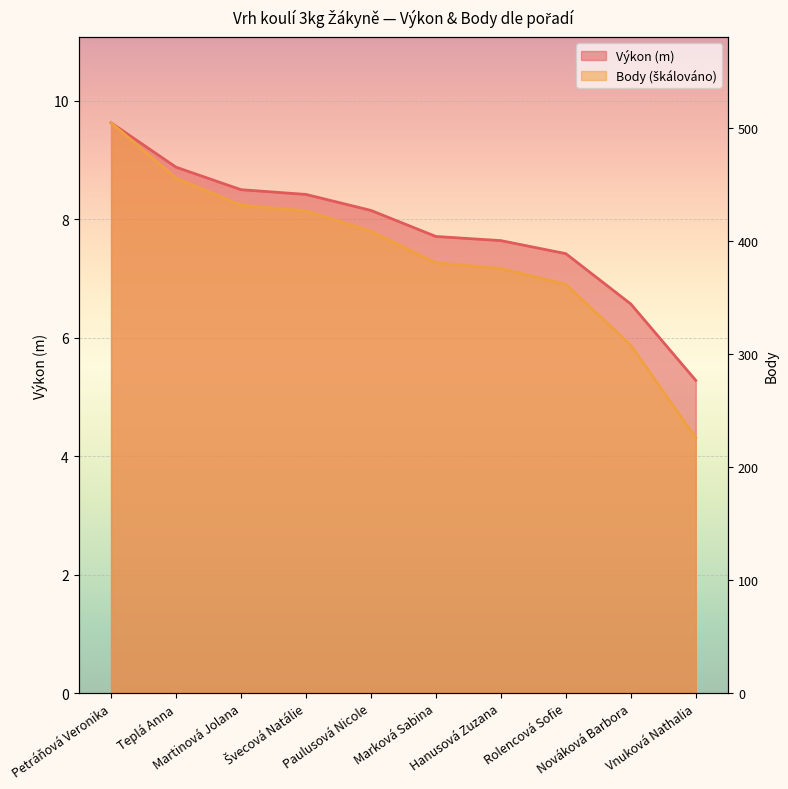

At Vnuková Nathalia, list the series in order from smallest to largest.

Body, Výkon